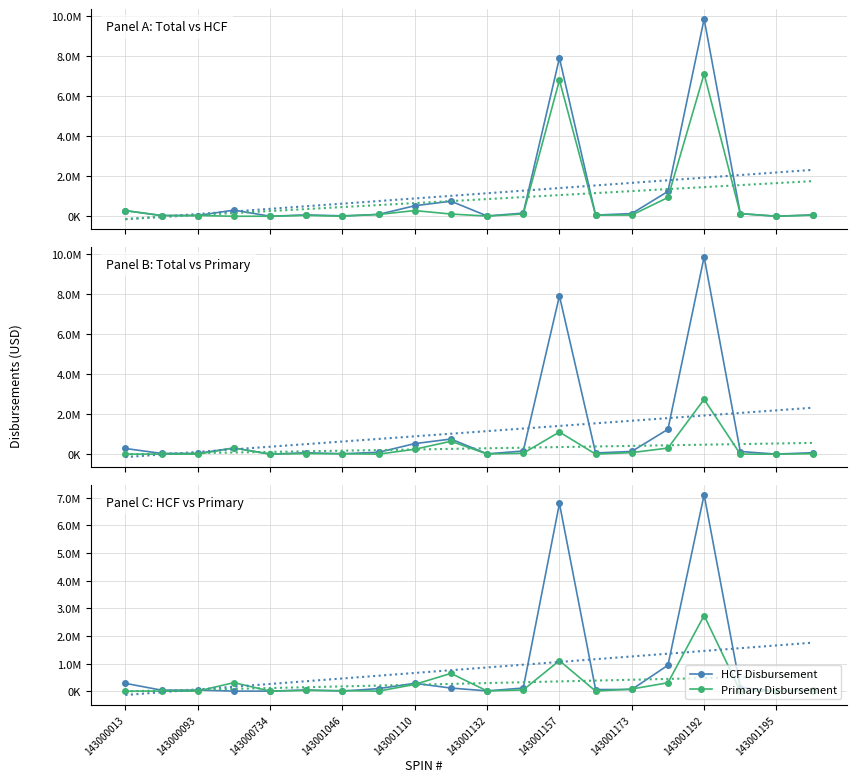

Rank the series by their average value, from lowest to highest.

Primary Disbursement, HCF Disbursement, Total Payments